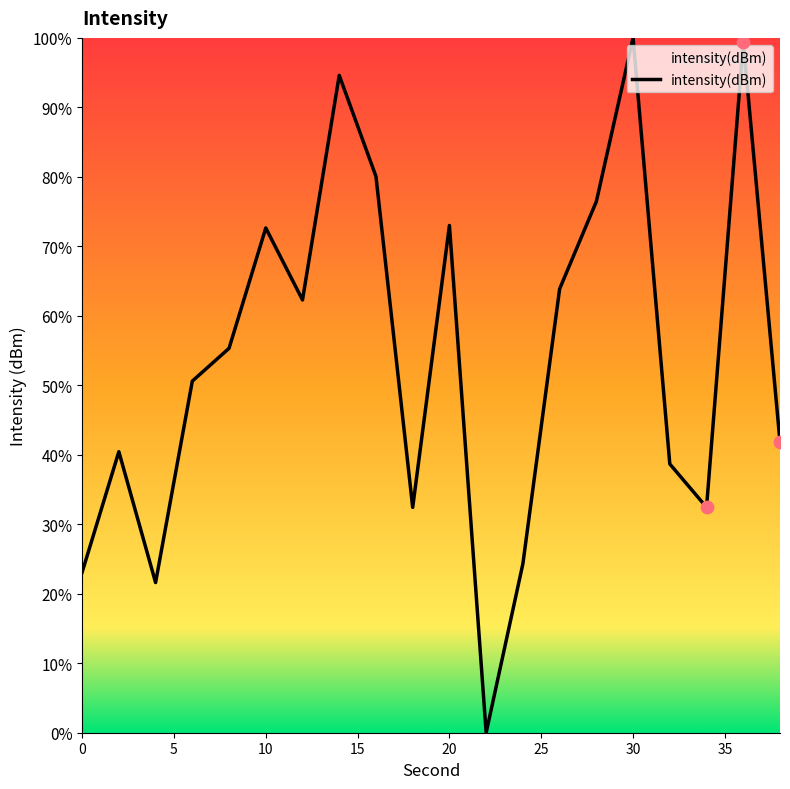

What is the difference between the maximum and minimum values?

100.0